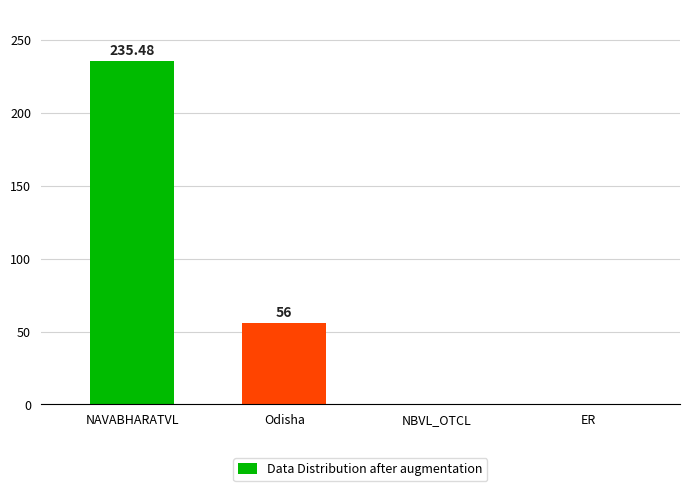

Reading left to right, extract all data points from this chart.

235.5	56.0	0.0	0.0